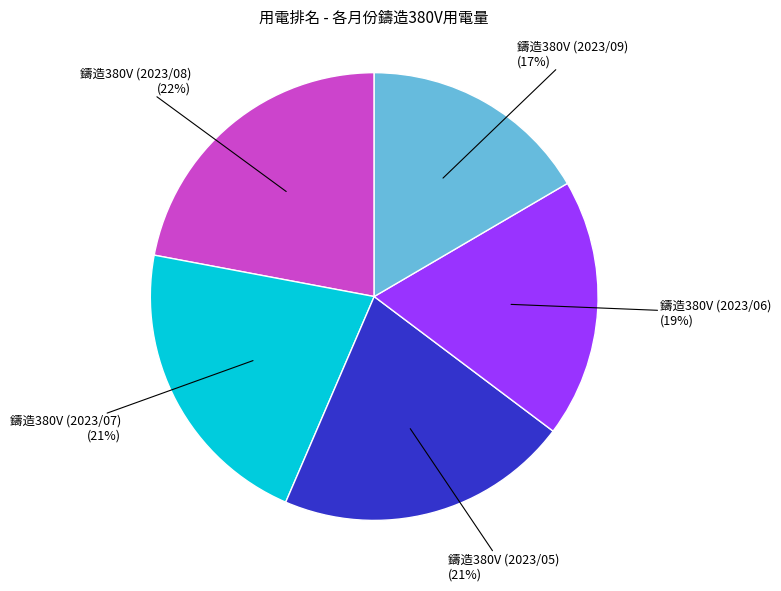

To the nearest percent, what is the difference between the largest and smallest slice percentages?

5%